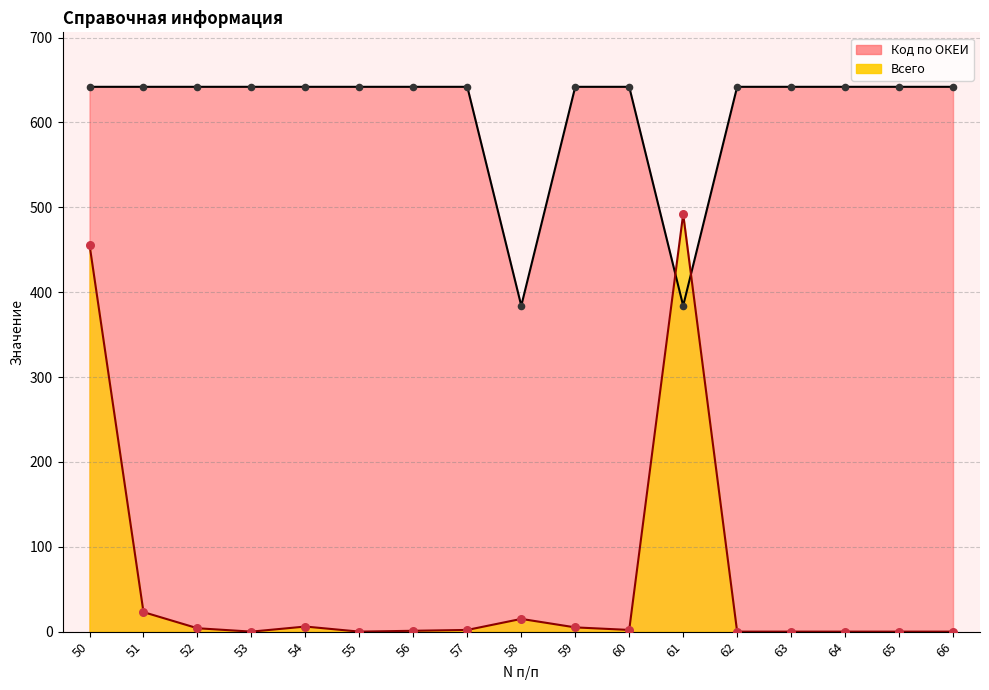

Which series has the widest spread of Y values?

Всего